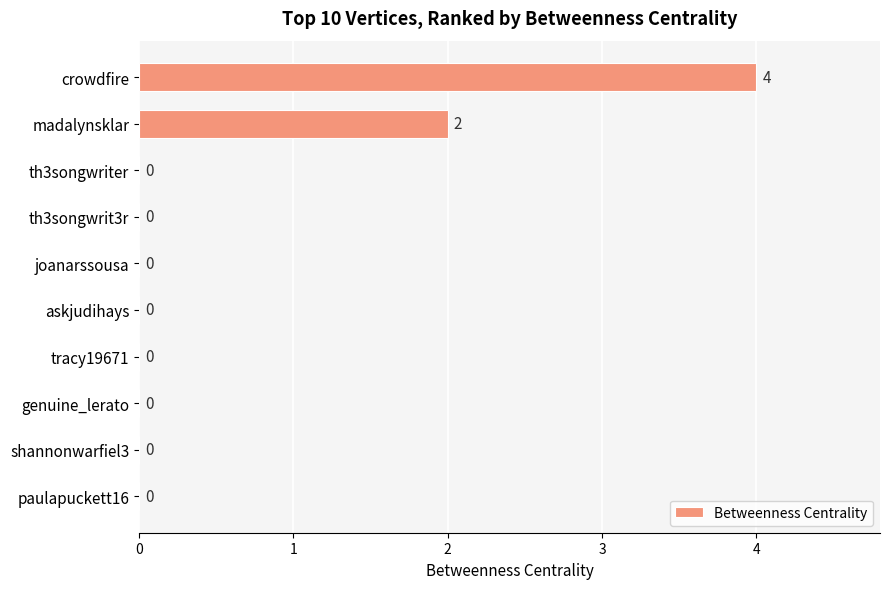

Reading top to bottom, extract all data points from this chart.

crowdfire=4	madalynsklar=2	th3songwriter=0	th3songwrit3r=0	joanarssousa=0	askjudihays=0	tracy19671=0	genuine_lerato=0	shannonwarfiel3=0	paulapuckett16=0